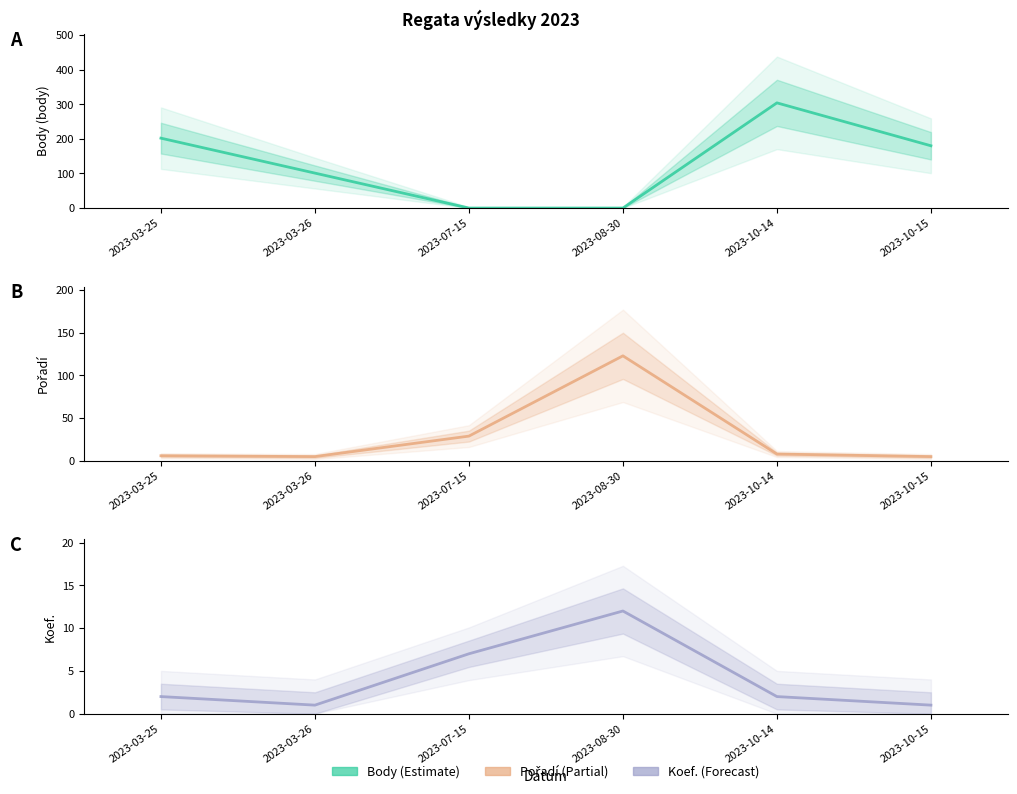

At which category does the chart reach its minimum across all series?

2023-07-15